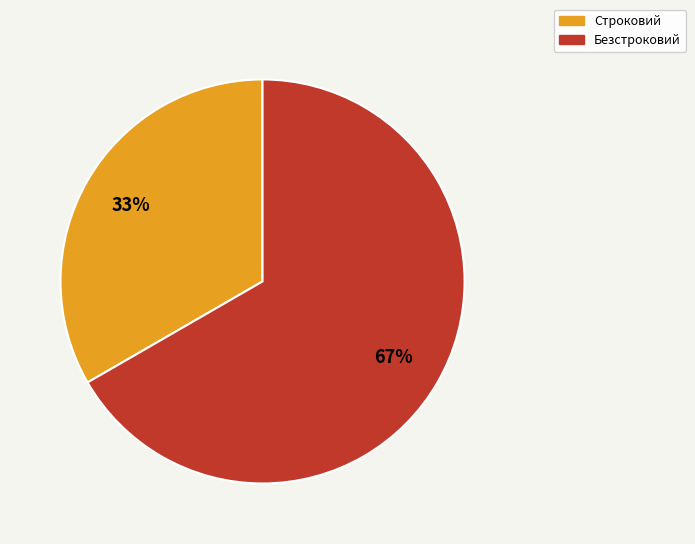

To the nearest percent, what portion does Строковий represent?

33%